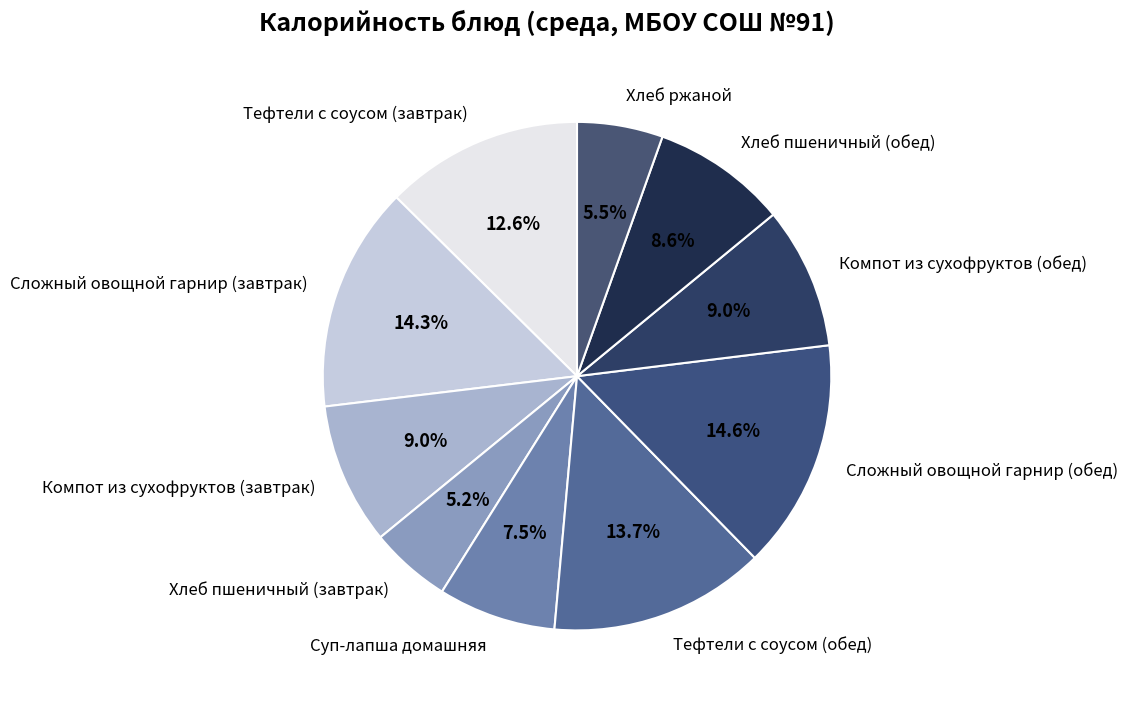

Is the sum of Суп-лапша домашняя and Хлеб пшеничный (обед) greater than half?

No